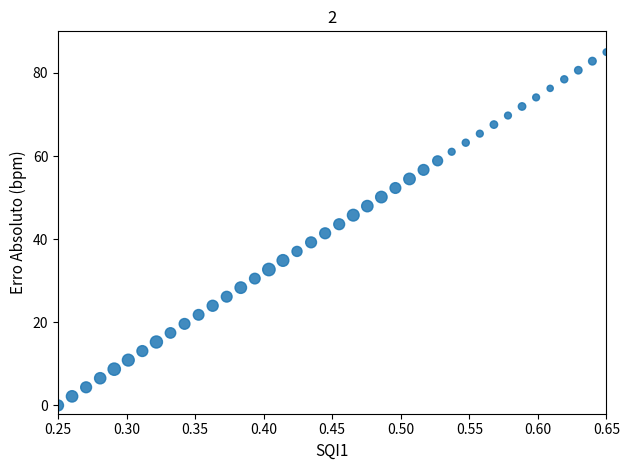

What is the range of X values (max minus min)?

0.4